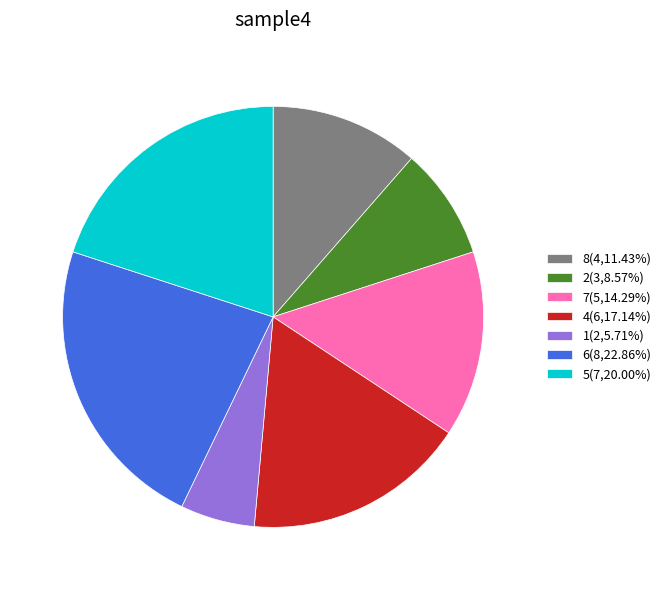

Does 1(2,5.71%) account for over 50% of the chart?

No